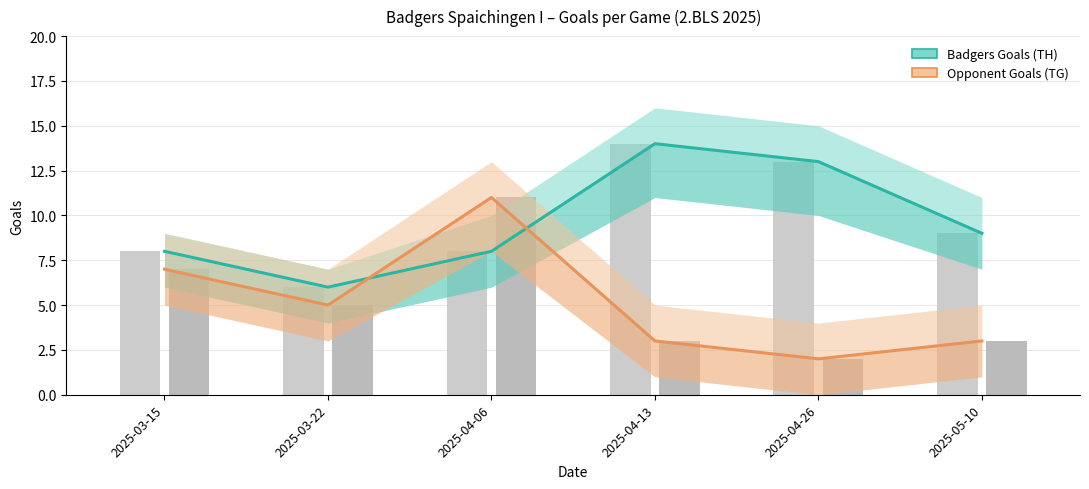

Which has a higher value, 2025-04-13 or 2025-03-22?

2025-04-13